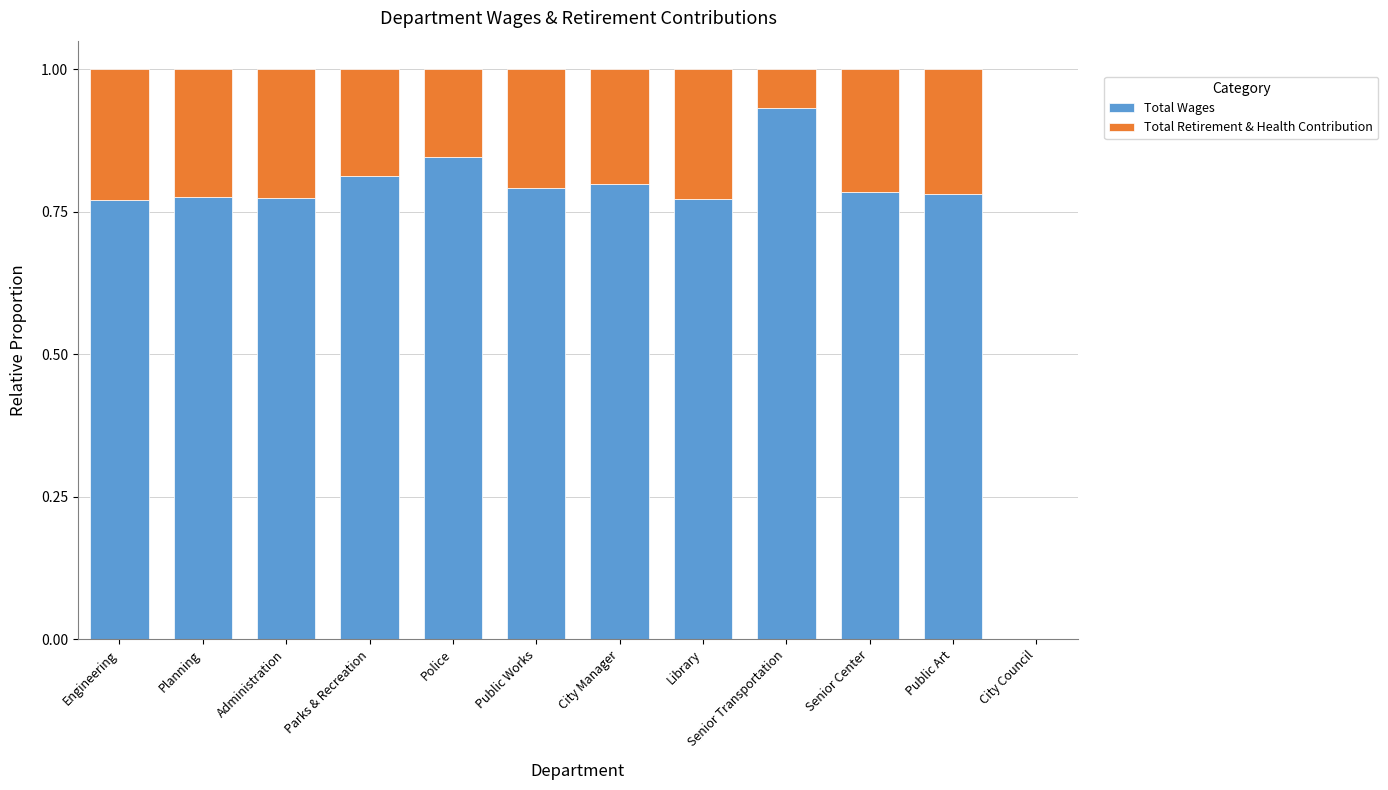

Which category has the highest value in the Total Wages series?

Senior Transportation